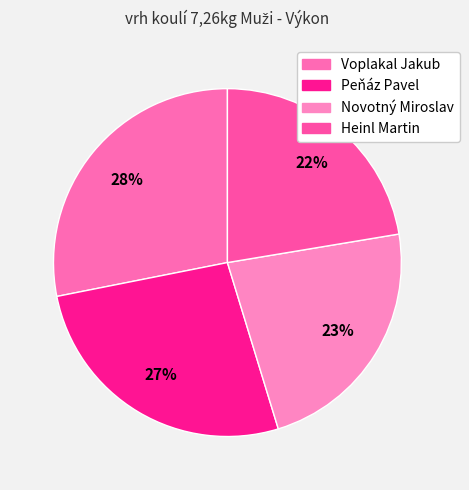

What is the largest slice in the pie chart?

Voplakal Jakub